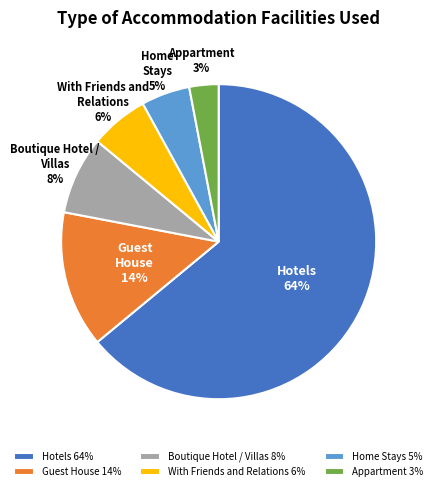

Is the sum of With Friends and Relations 6% and Home Stays 5% greater than half?

No